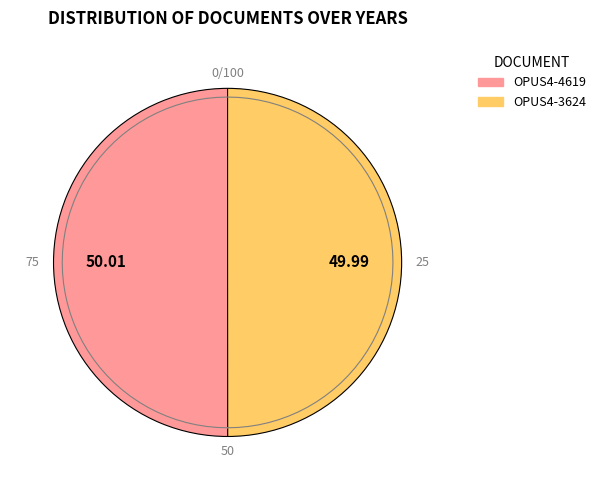

Which category has the smallest portion of the pie?

OPUS4-3624